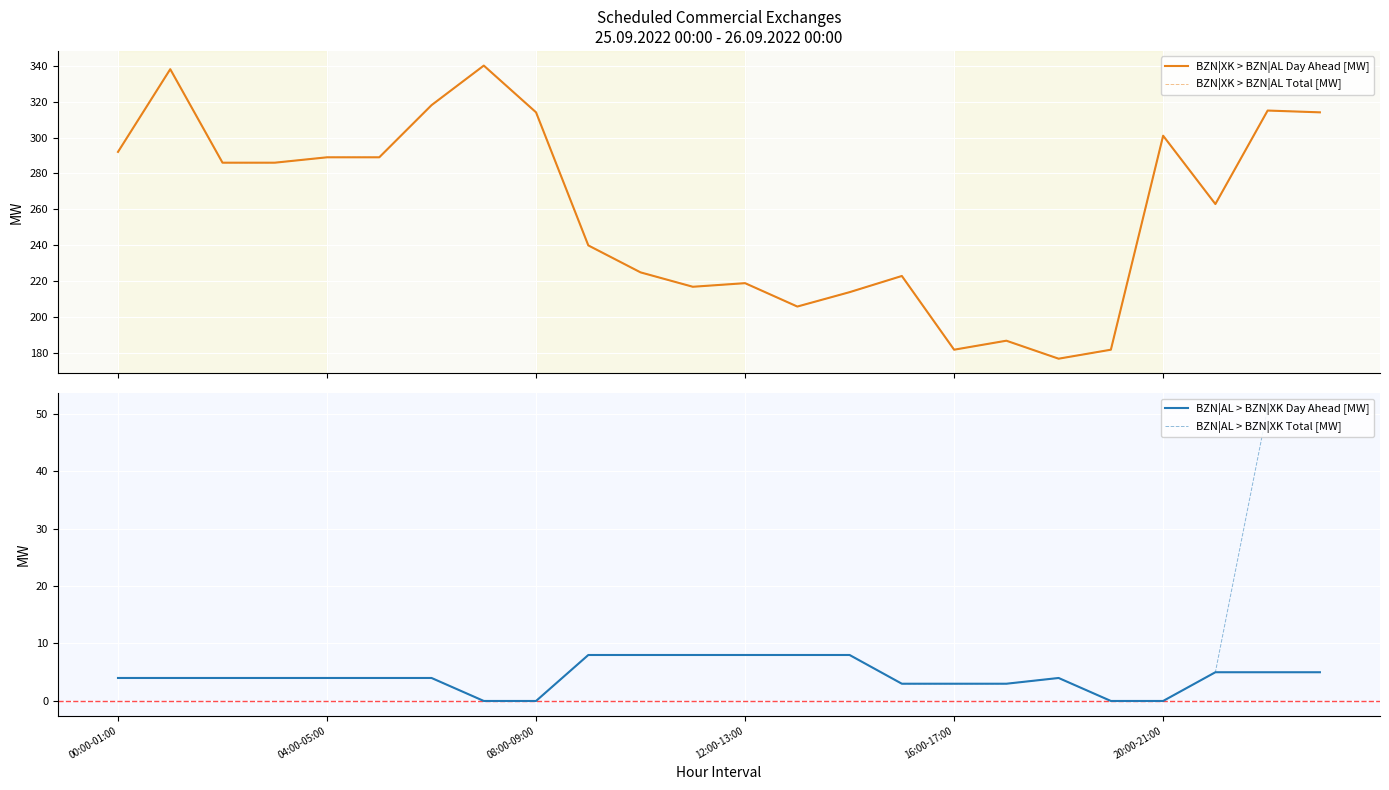

Is this an area chart (filled region under the line)?

No